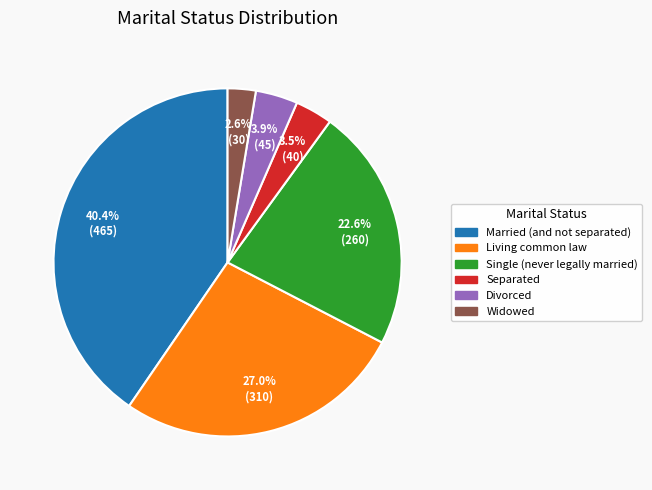

Count the number of slices in the pie.

6